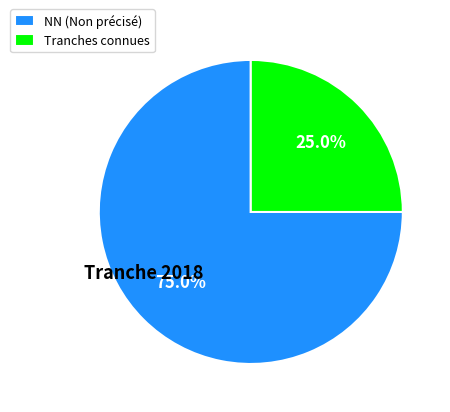

Do Tranches connues and NN (Non précisé) together represent more than half of the pie?

Yes